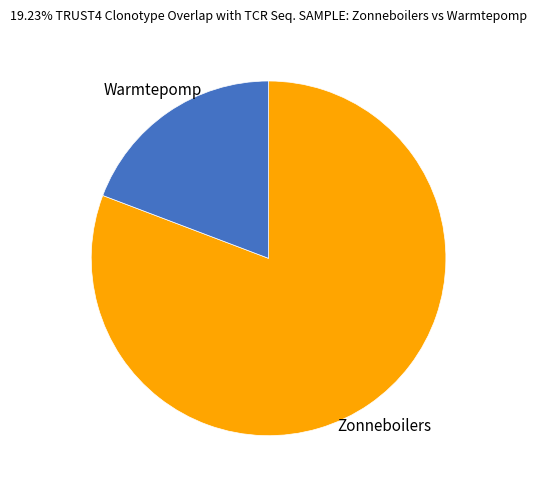

Which has a higher value, Zonneboilers or Warmtepomp?

Zonneboilers